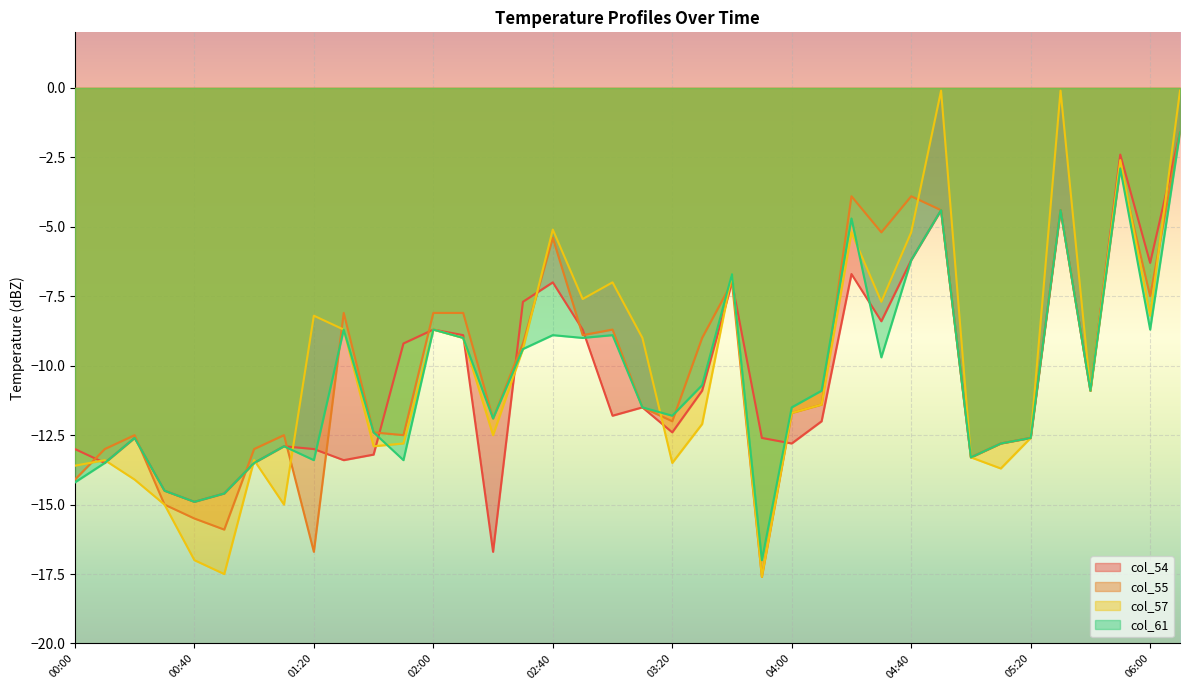

In col_57, how many points are higher than both neighbors (excluding endpoints)?

11